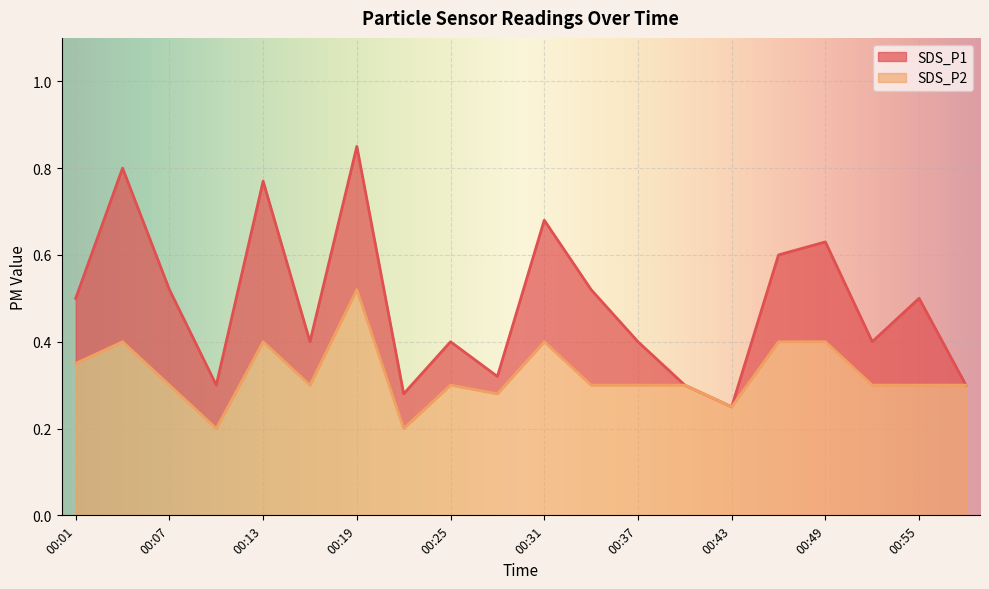

Read the SDS_P1 value at 00:01.

0.5